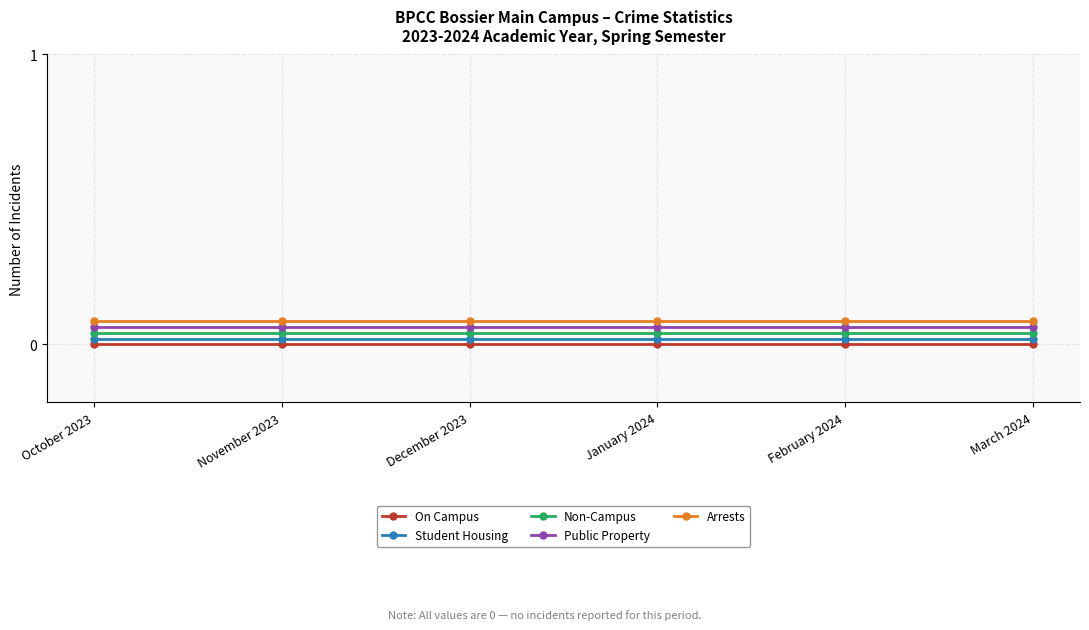

Which series has the widest spread of values?

On Campus